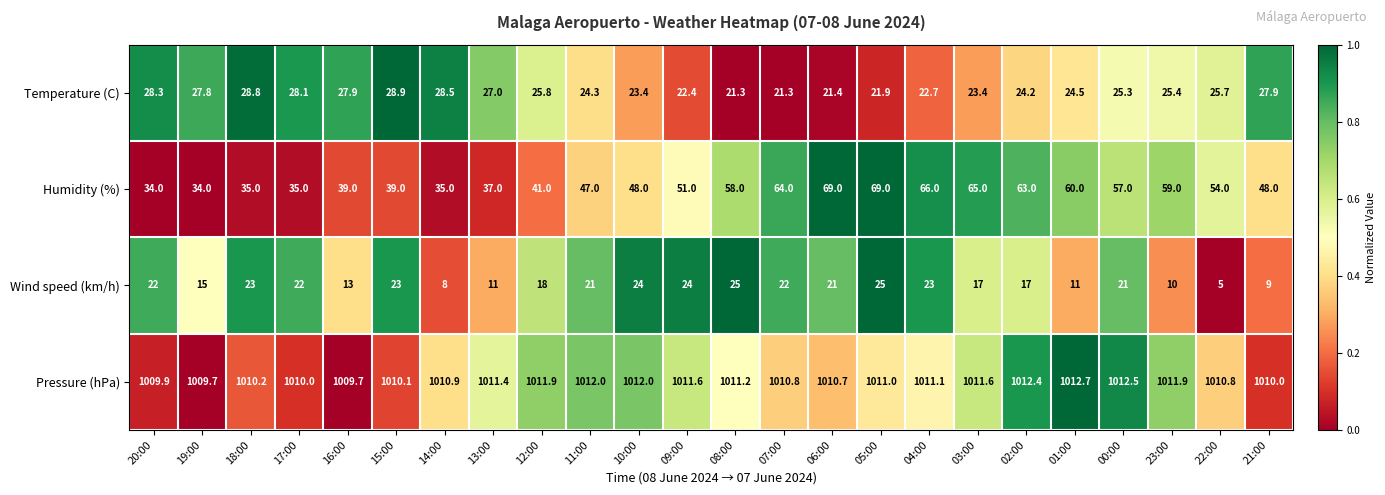

Which series has the largest range (max minus min)?

Humidity (%)